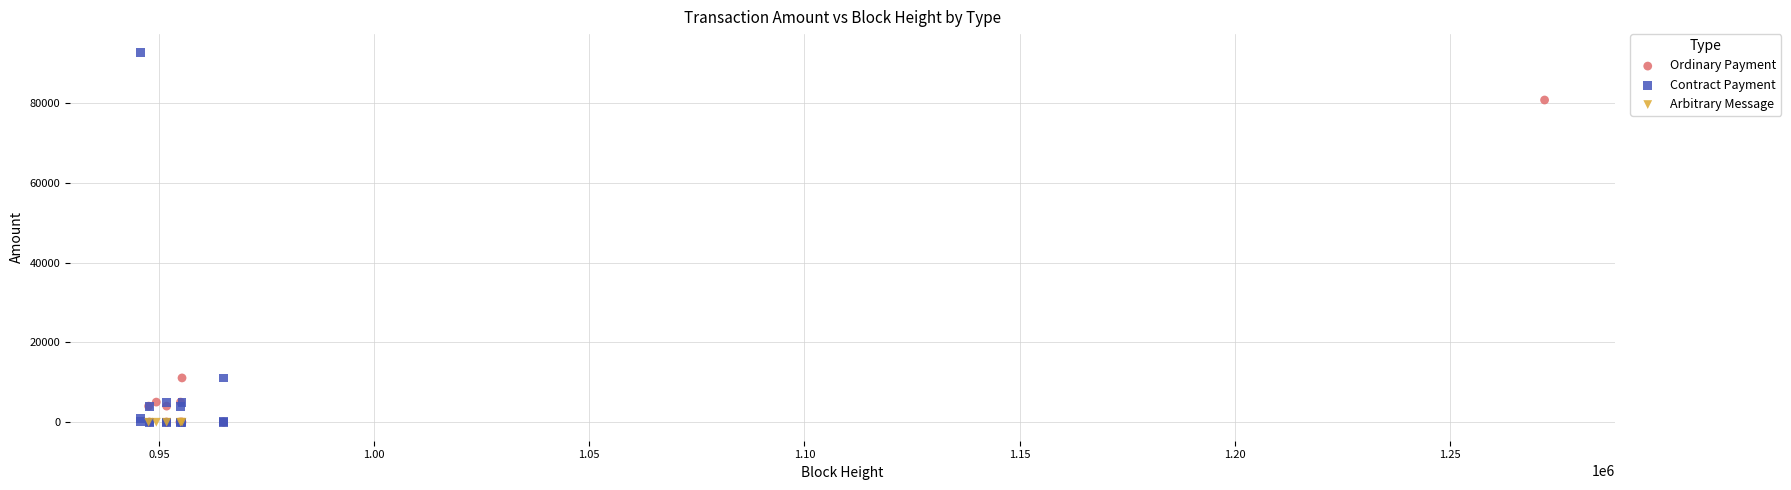

Which series reaches the maximum Y coordinate?

Contract Payment